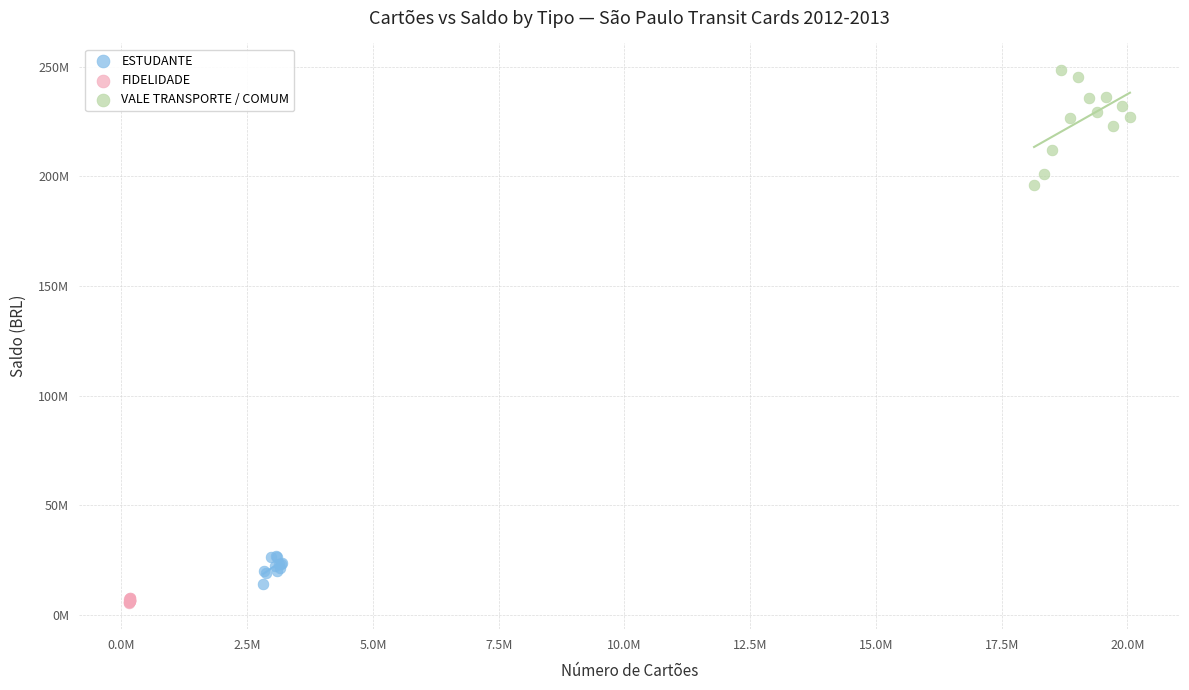

What are all the series names shown in the legend?

ESTUDANTE, FIDELIDADE, VALE TRANSPORTE / COMUM